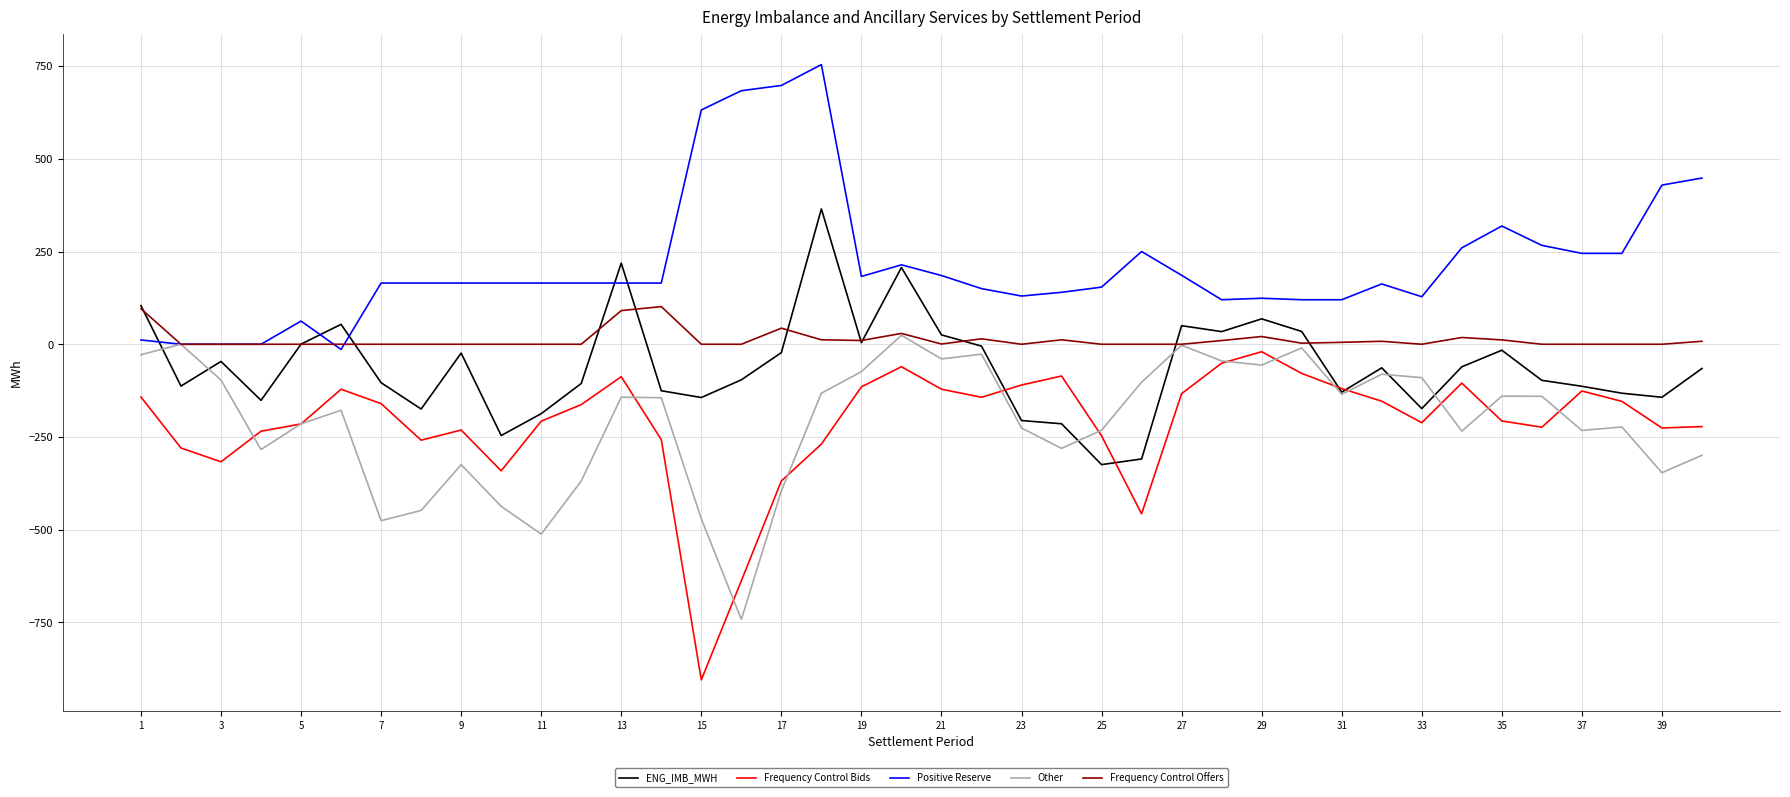

What is the minimum value for Other?

-741.8